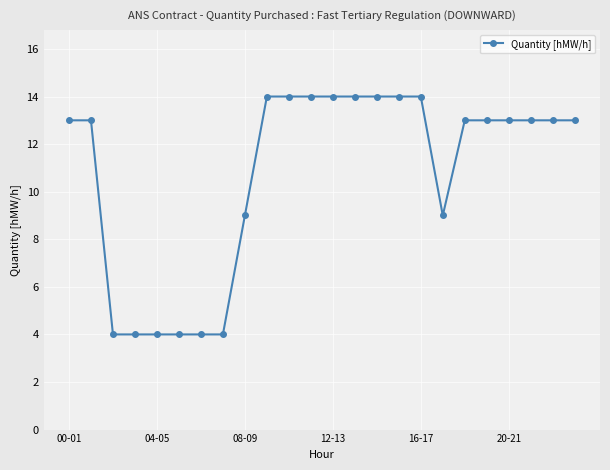

What is the difference between the maximum and minimum values?

10